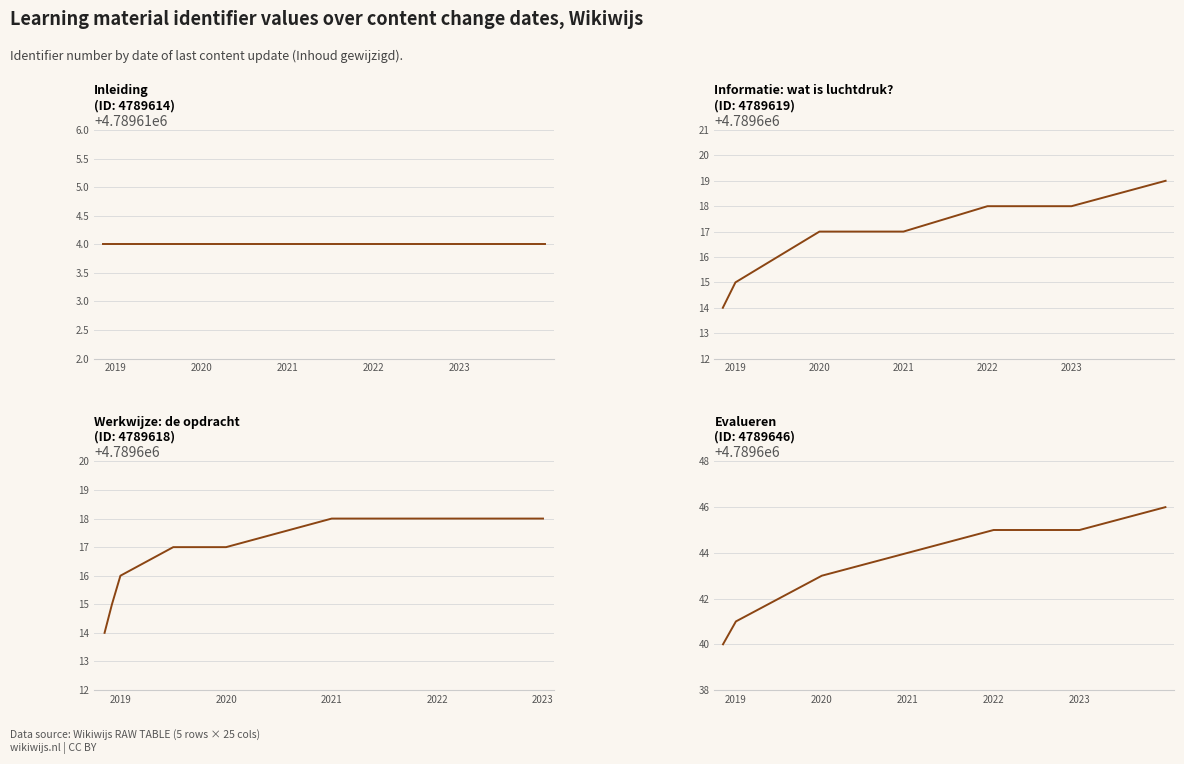

True or false: Informatie: wat is luchtdruk? and Evalueren cross at least once.

False